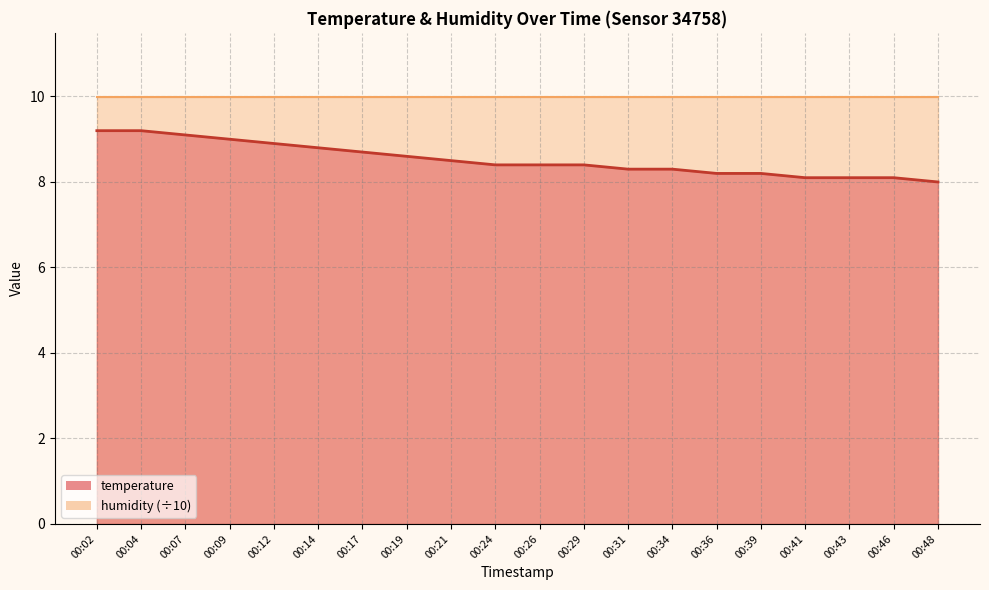

Is it true that the value at 00:41 is 12.0?

False